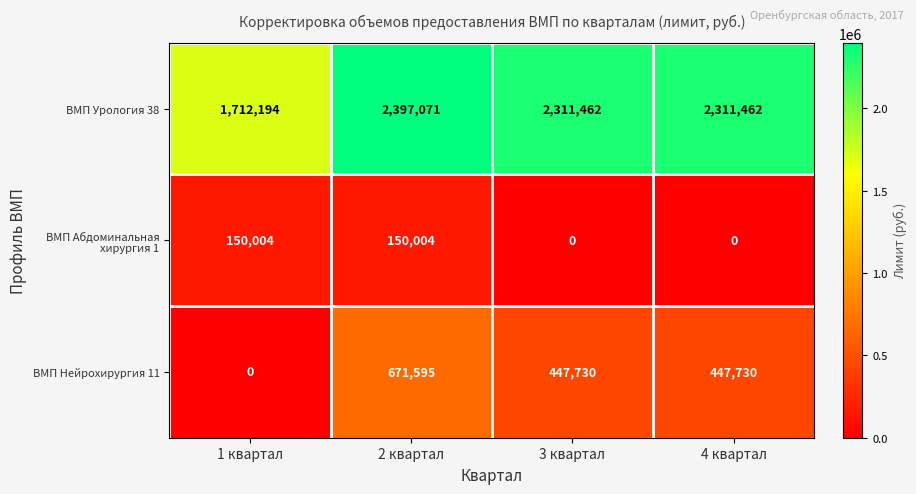

How many data points does each series have?

4